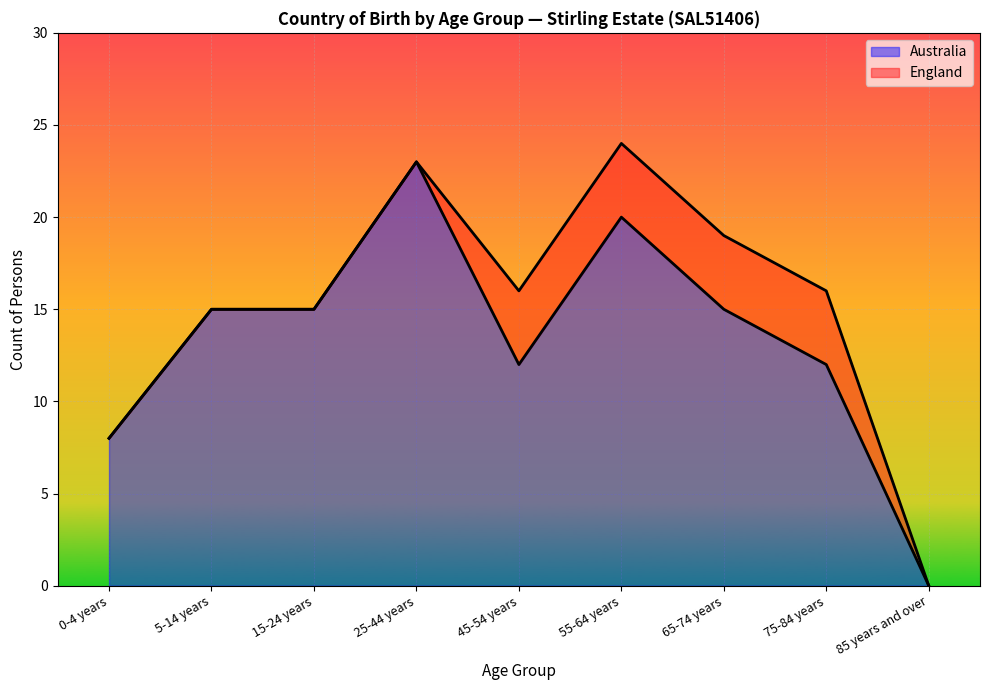

Reading left to right, extract all data points from this chart.

0-4 years=8	5-14 years=15	15-24 years=15	25-44 years=23	45-54 years=12	55-64 years=20	65-74 years=15	75-84 years=12	85 years and over=0